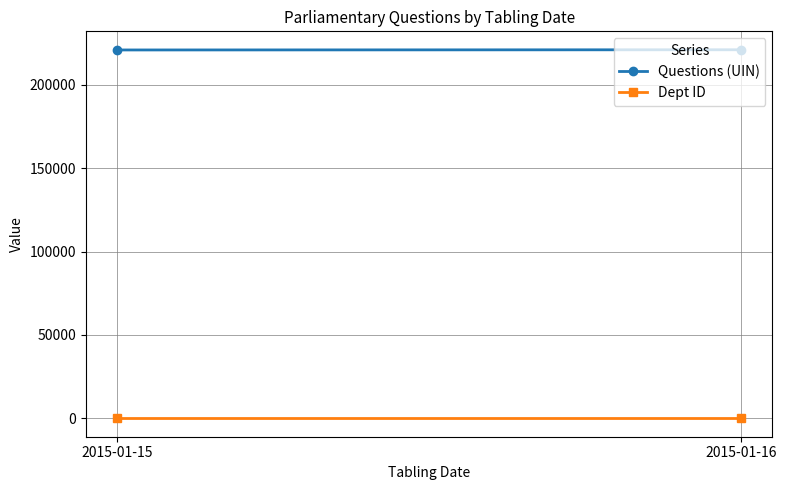

Rank the series at 2015-01-15 from lowest to highest value.

Dept ID, Questions (UIN)